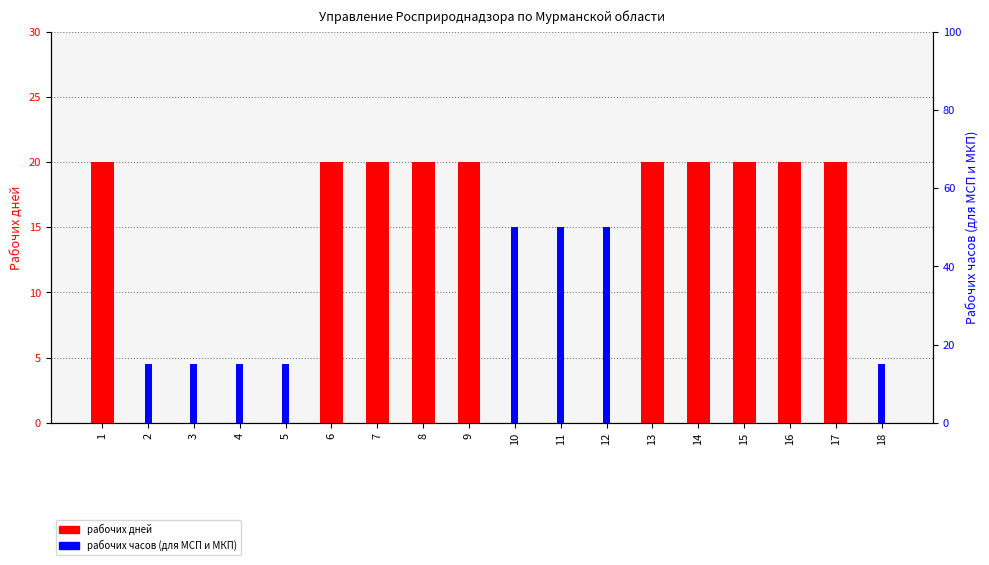

What is the difference between the highest and lowest values at 11?

50